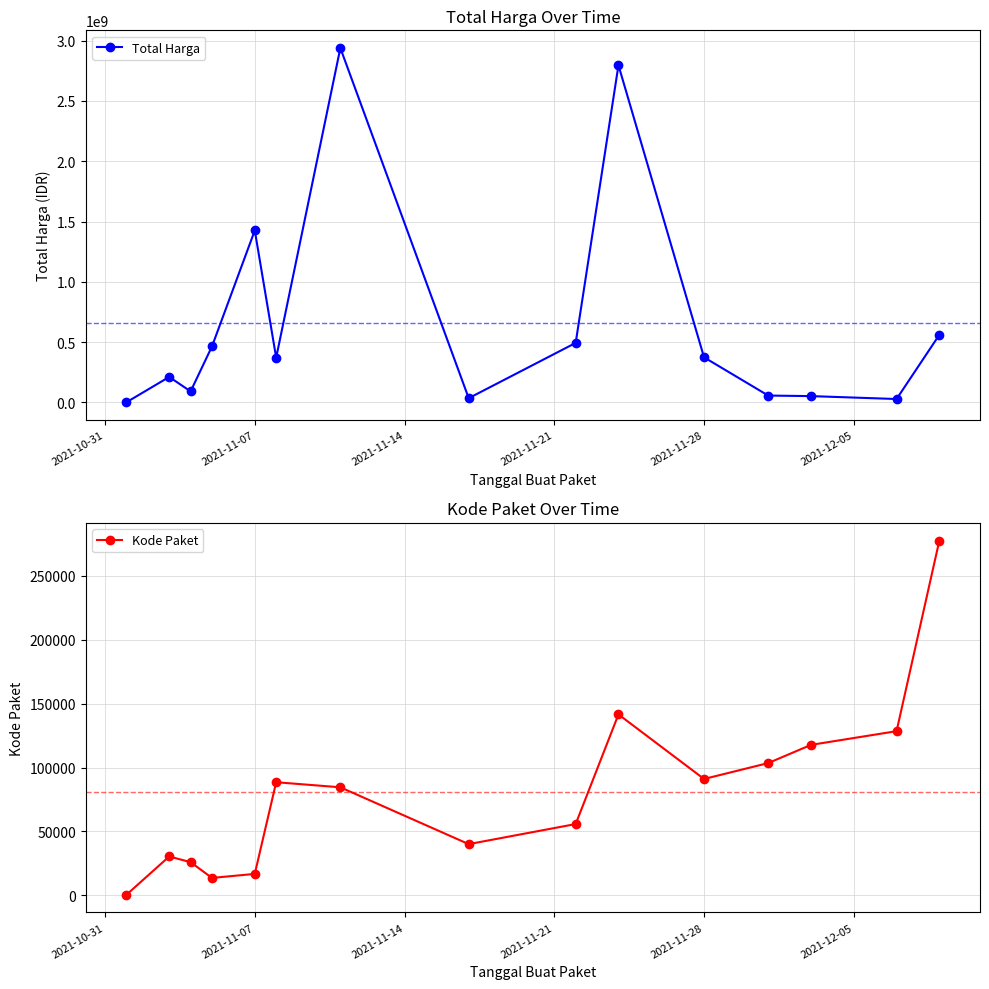

How many values in the Total Harga series are below 370566000?

7